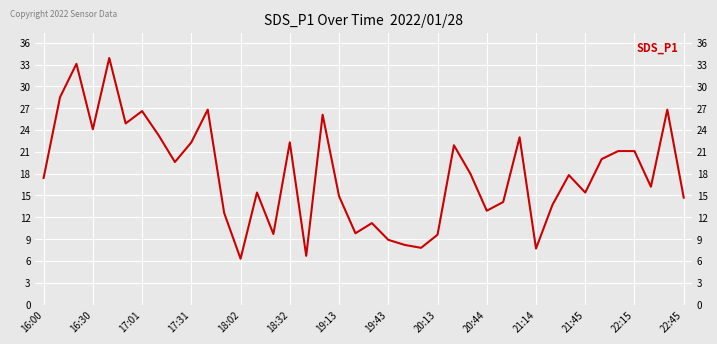

What is the maximum value shown in the chart?

33.9